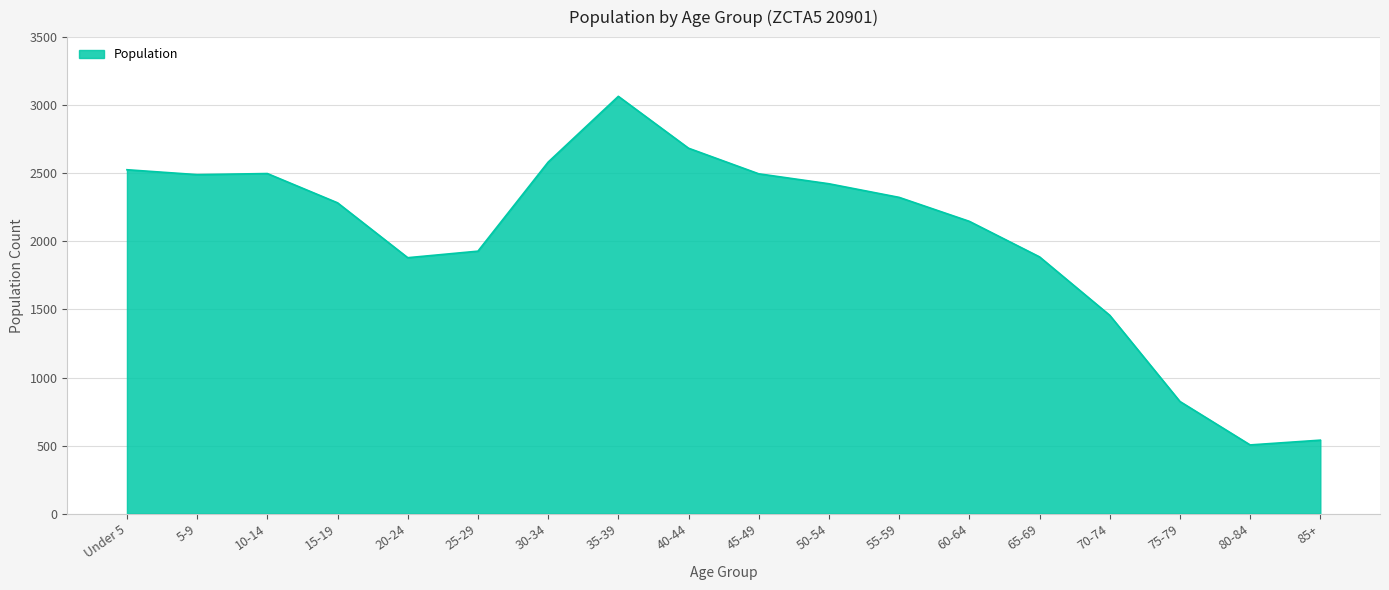

The chart shows a value of 540 at 85+. True or false?

True